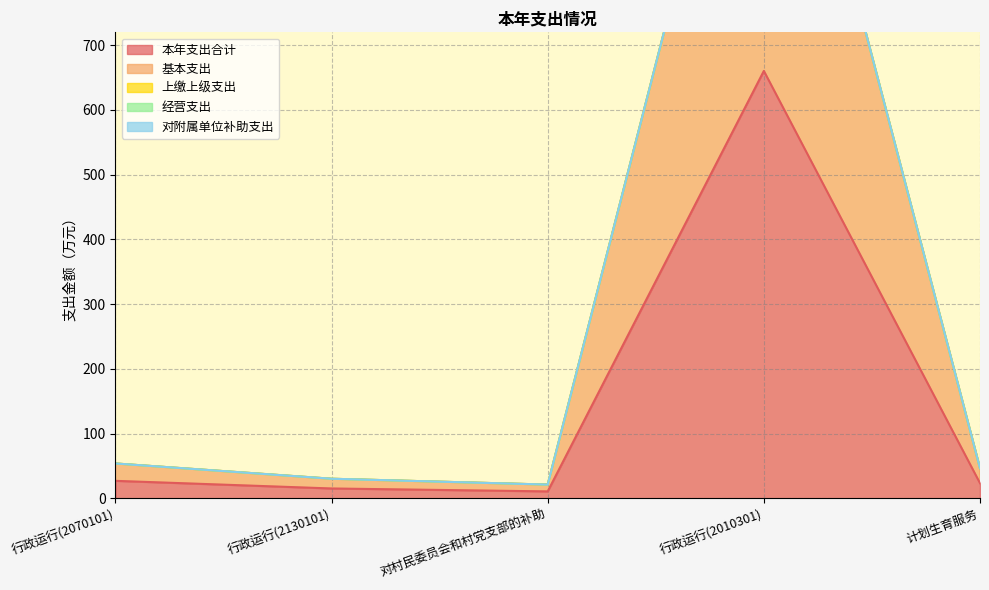

What is the label of the 1st point from the left?

行政运行(2070101)